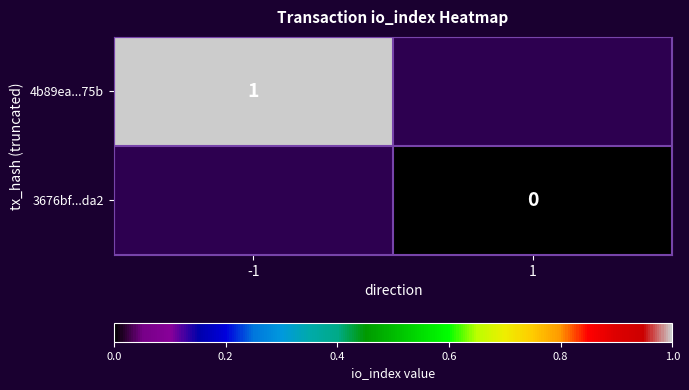

How many data points does each series have?

2